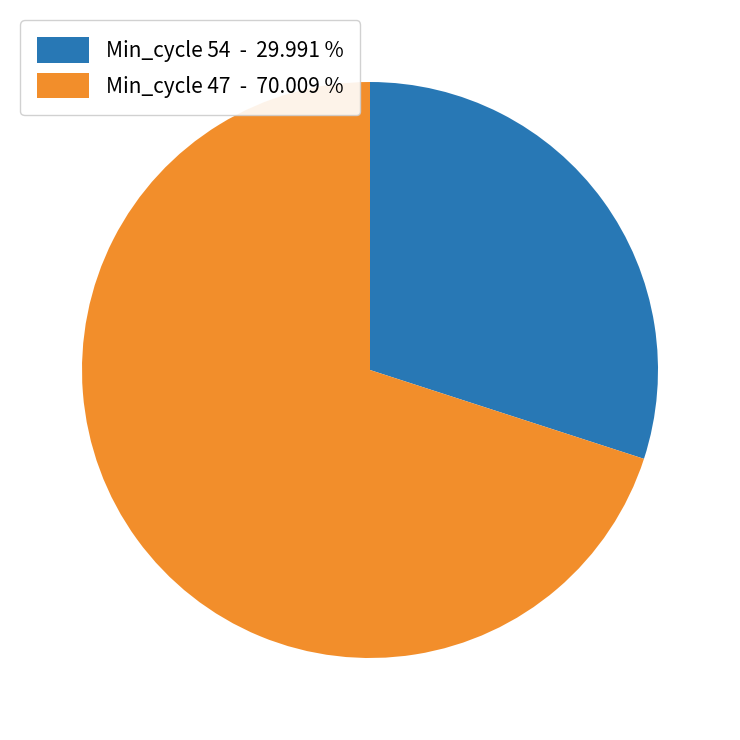

Rank the categories by value from highest to lowest.

Min_cycle 47 - 70.009 %, Min_cycle 54 - 29.991 %